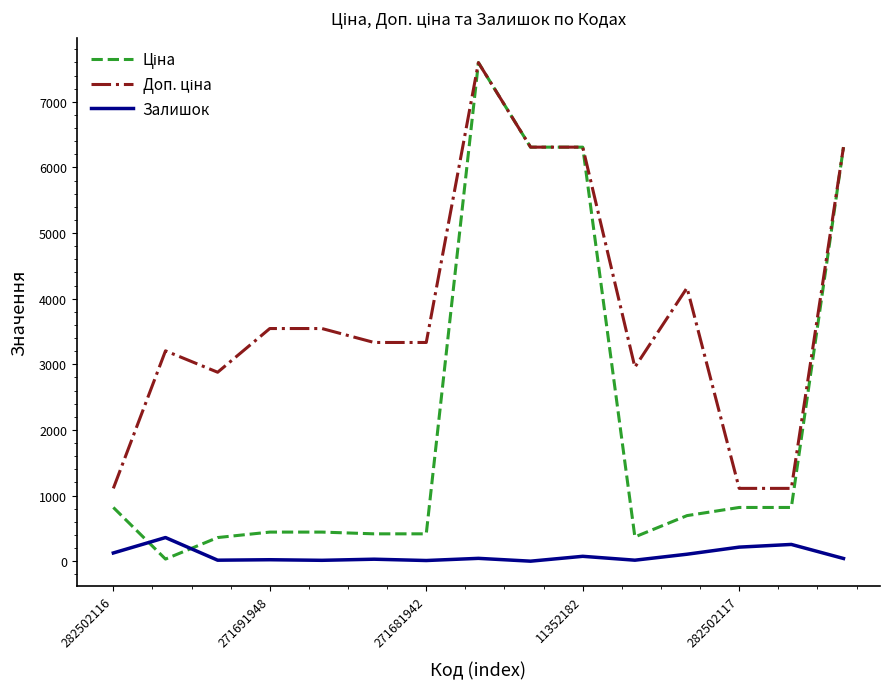

What is the maximum value for Залишок?

360.0